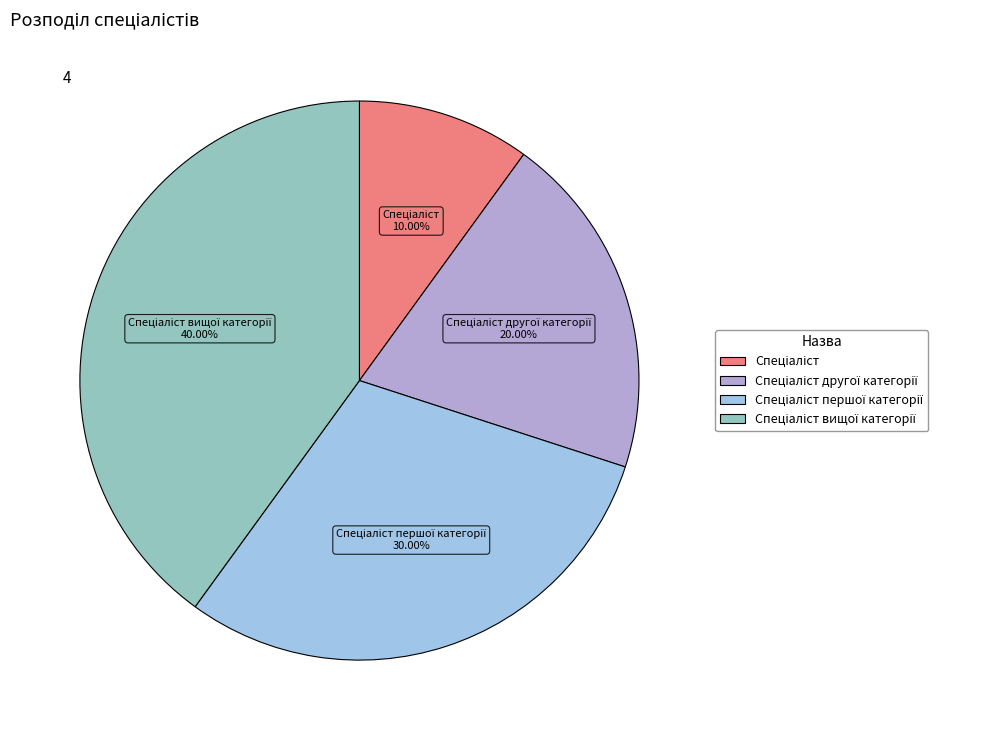

Is there any slice that represents more than half of the pie?

No